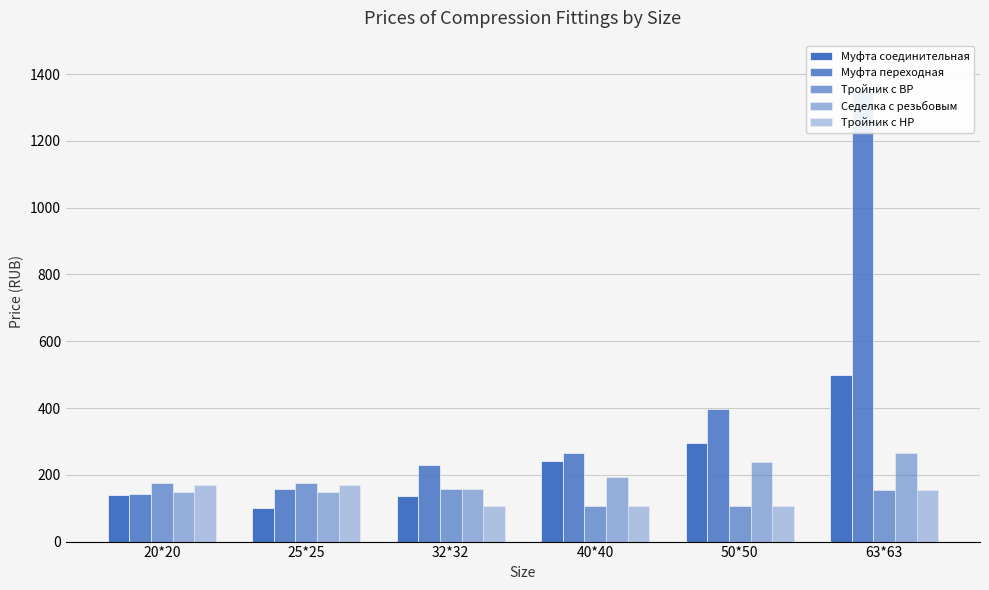

The Седелка с резьбовым series shows 238.5 at 50*50. True or false?

True